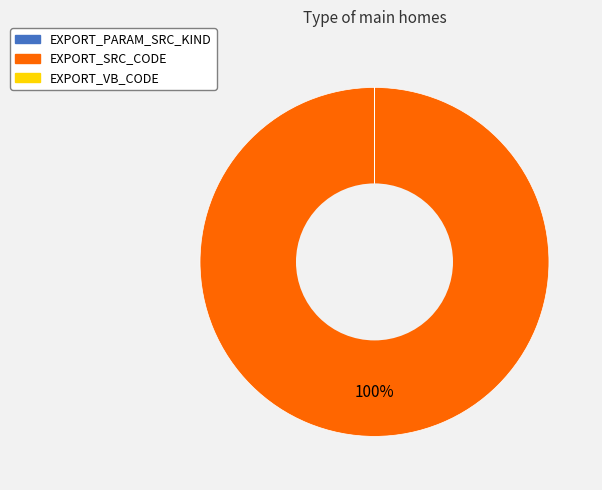

To the nearest percent, what is the average slice percentage?

33%